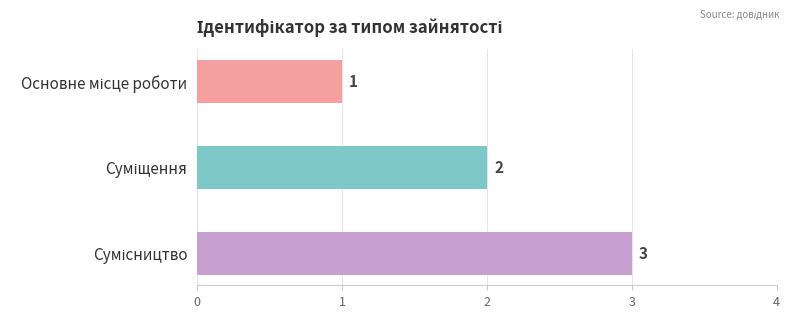

Rank the categories by value from lowest to highest.

Основне місце роботи, Суміщення, Сумісництво